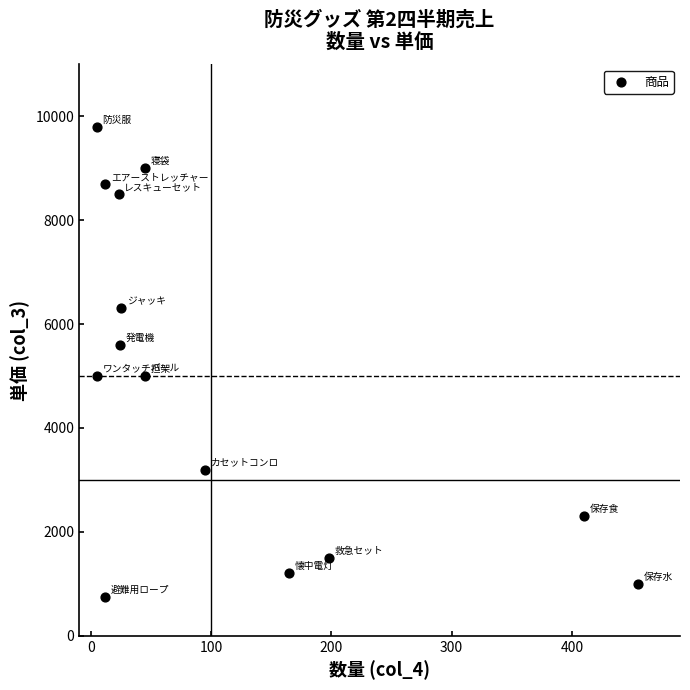

What is the range of X values (max minus min)?

450